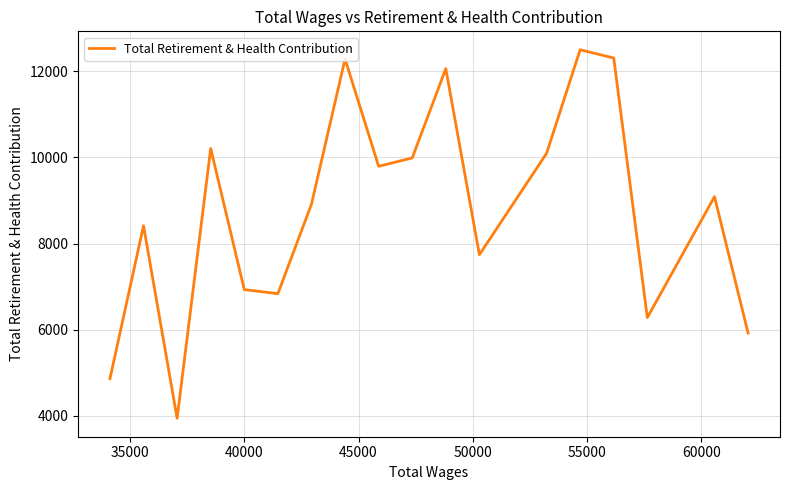

What is the maximum value shown in the chart?

12497.0